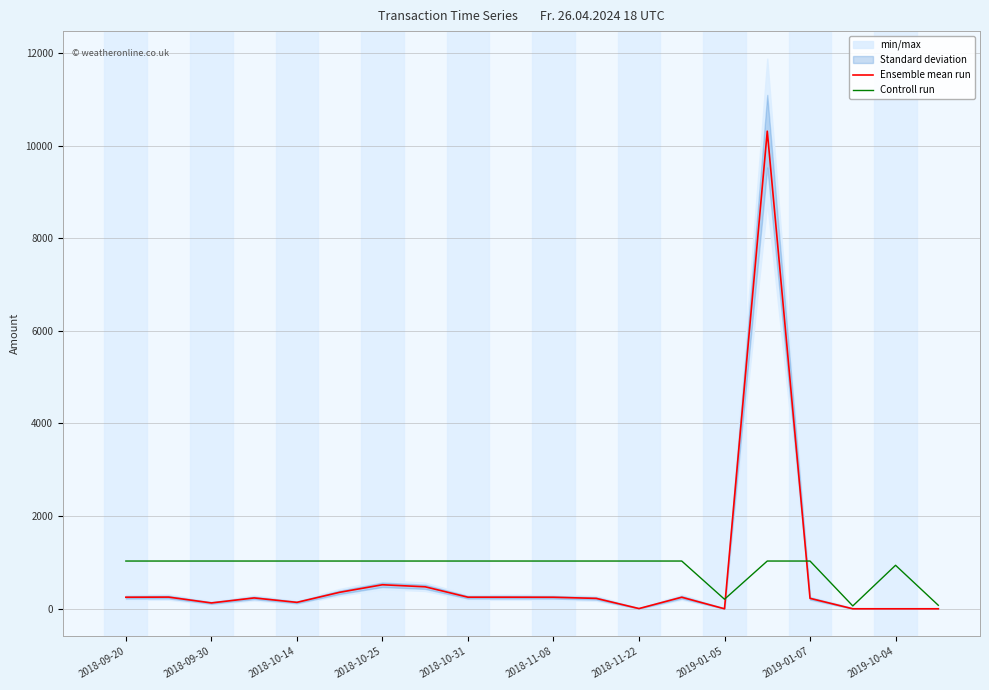

The value of Controll run at 2018-10-31 is 1031.0. True or false?

True